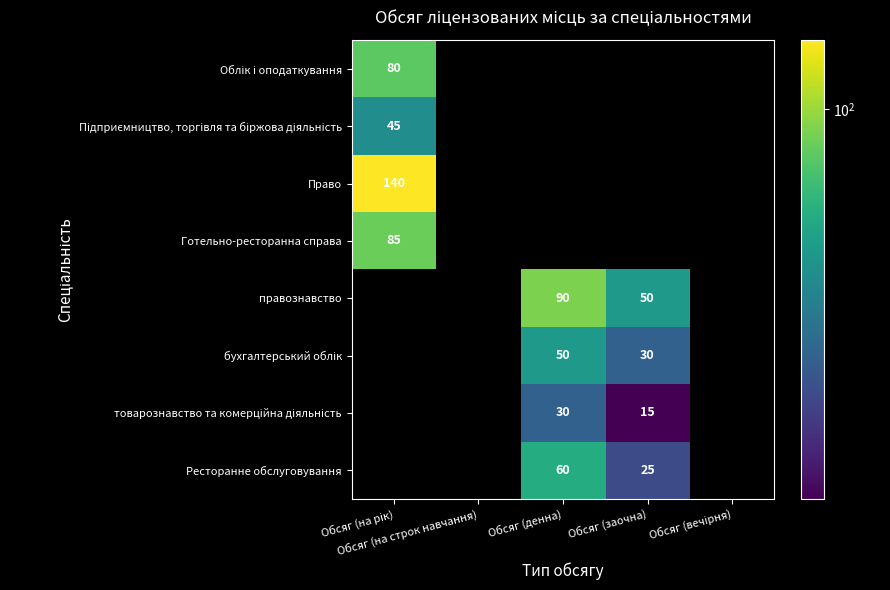

What is the minimum value for Підприємництво, торгівля та біржова діяльність?

45.0